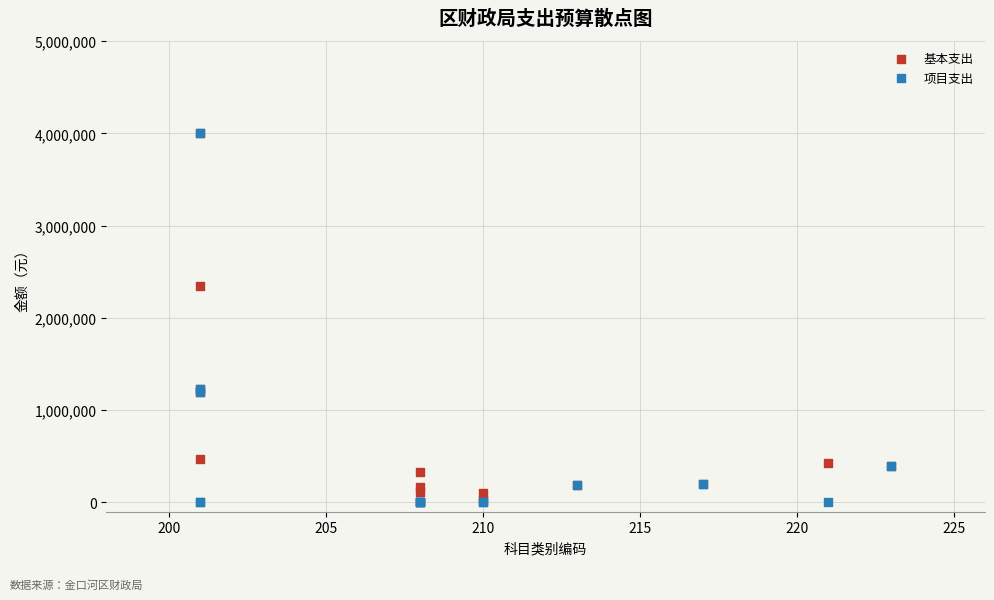

Which series has the largest Y range (max minus min)?

项目支出